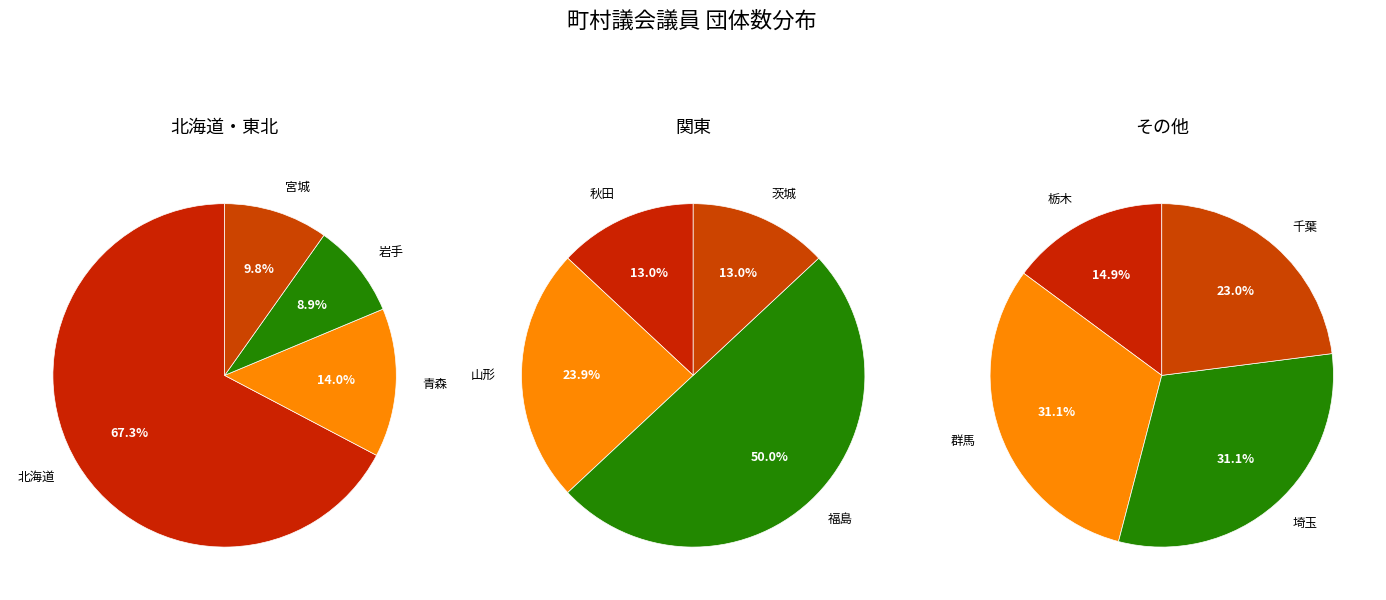

Which category has the biggest portion of the pie?

北海道